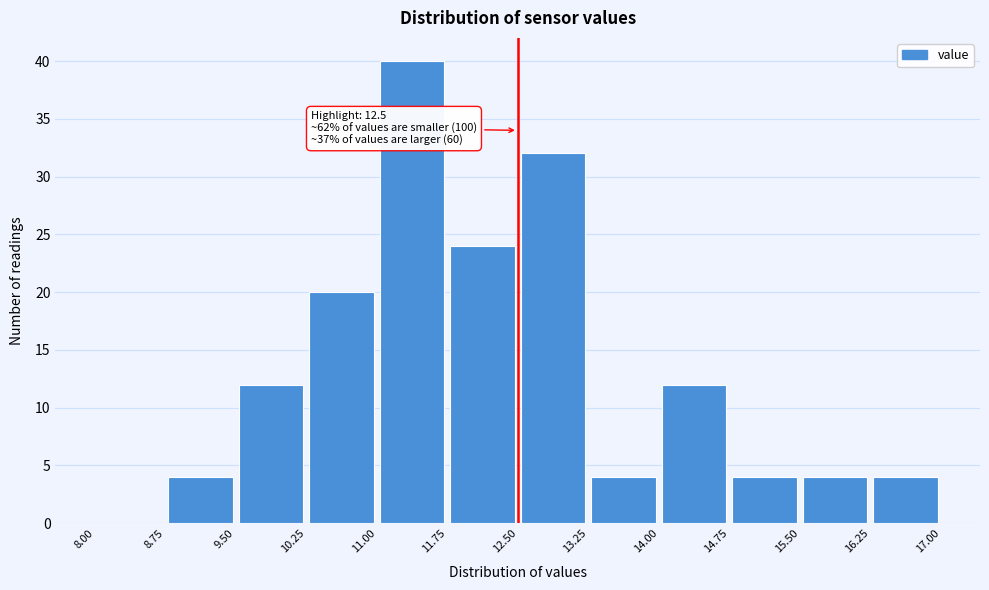

Over which range of the x-axis is the bar tallest?

11.00 to 11.75